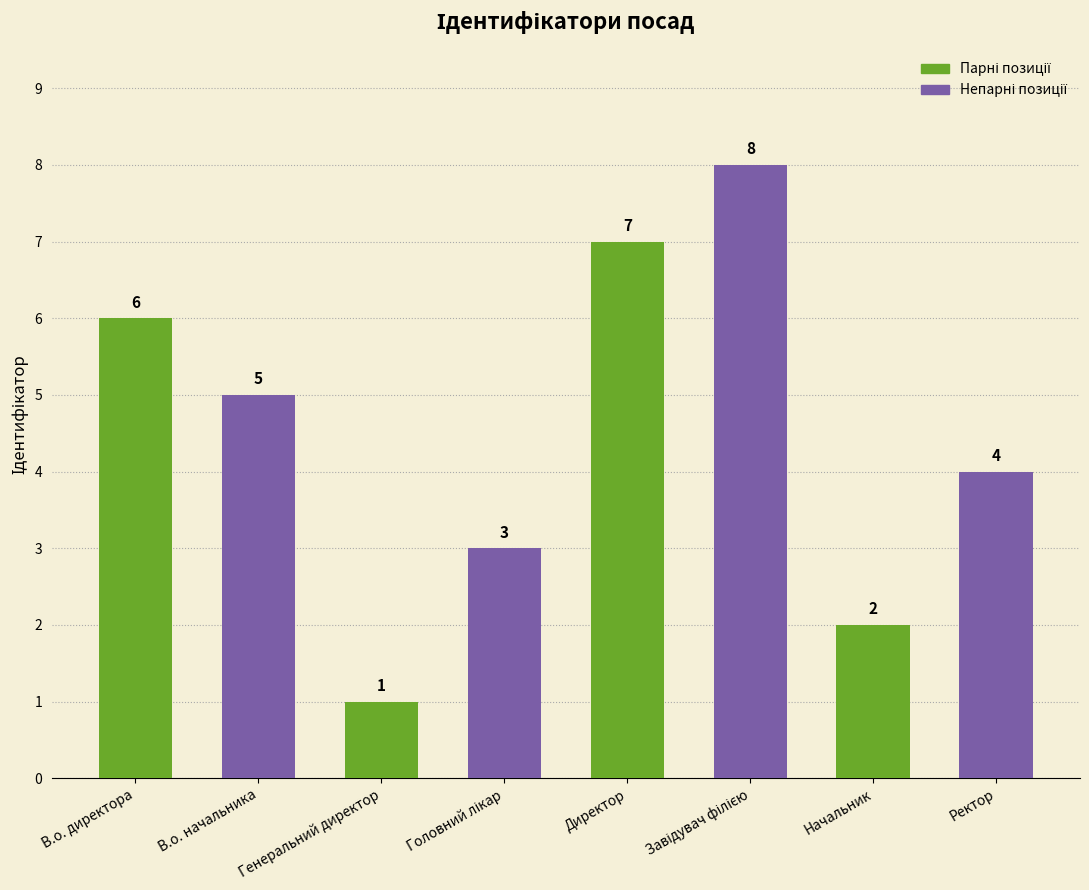

What is the smallest value displayed?

1